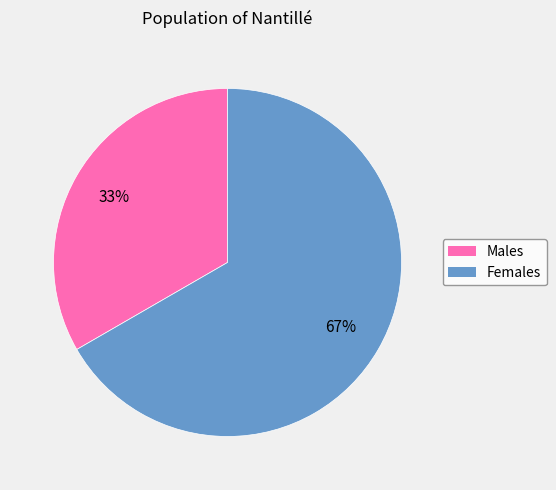

Does any single category account for the majority?

Yes